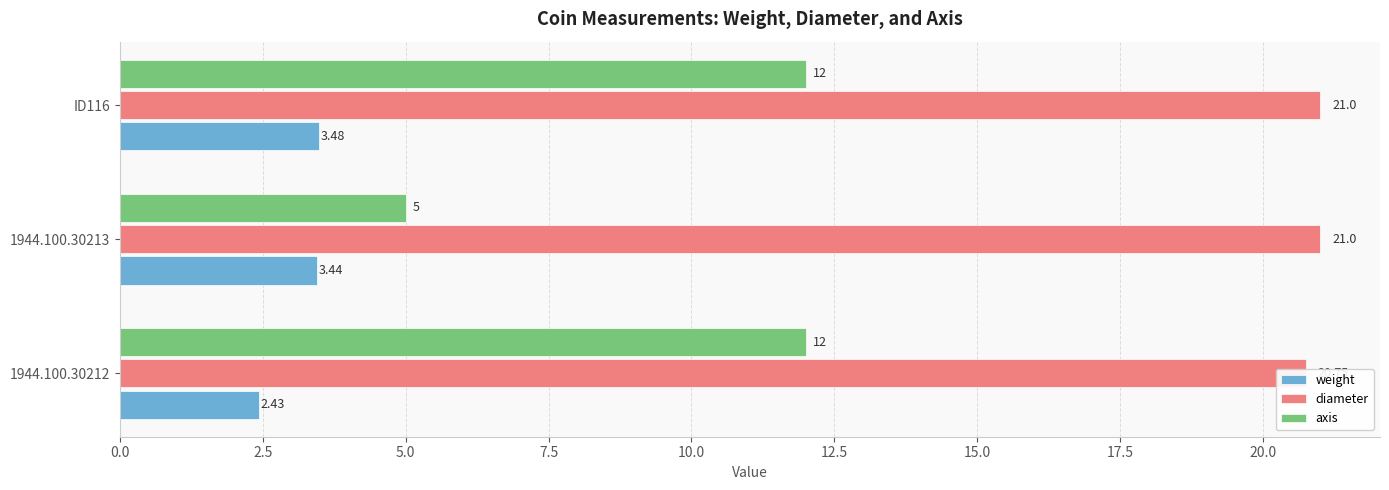

The value of axis at 1944.100.30213 is 3.0. True or false?

False